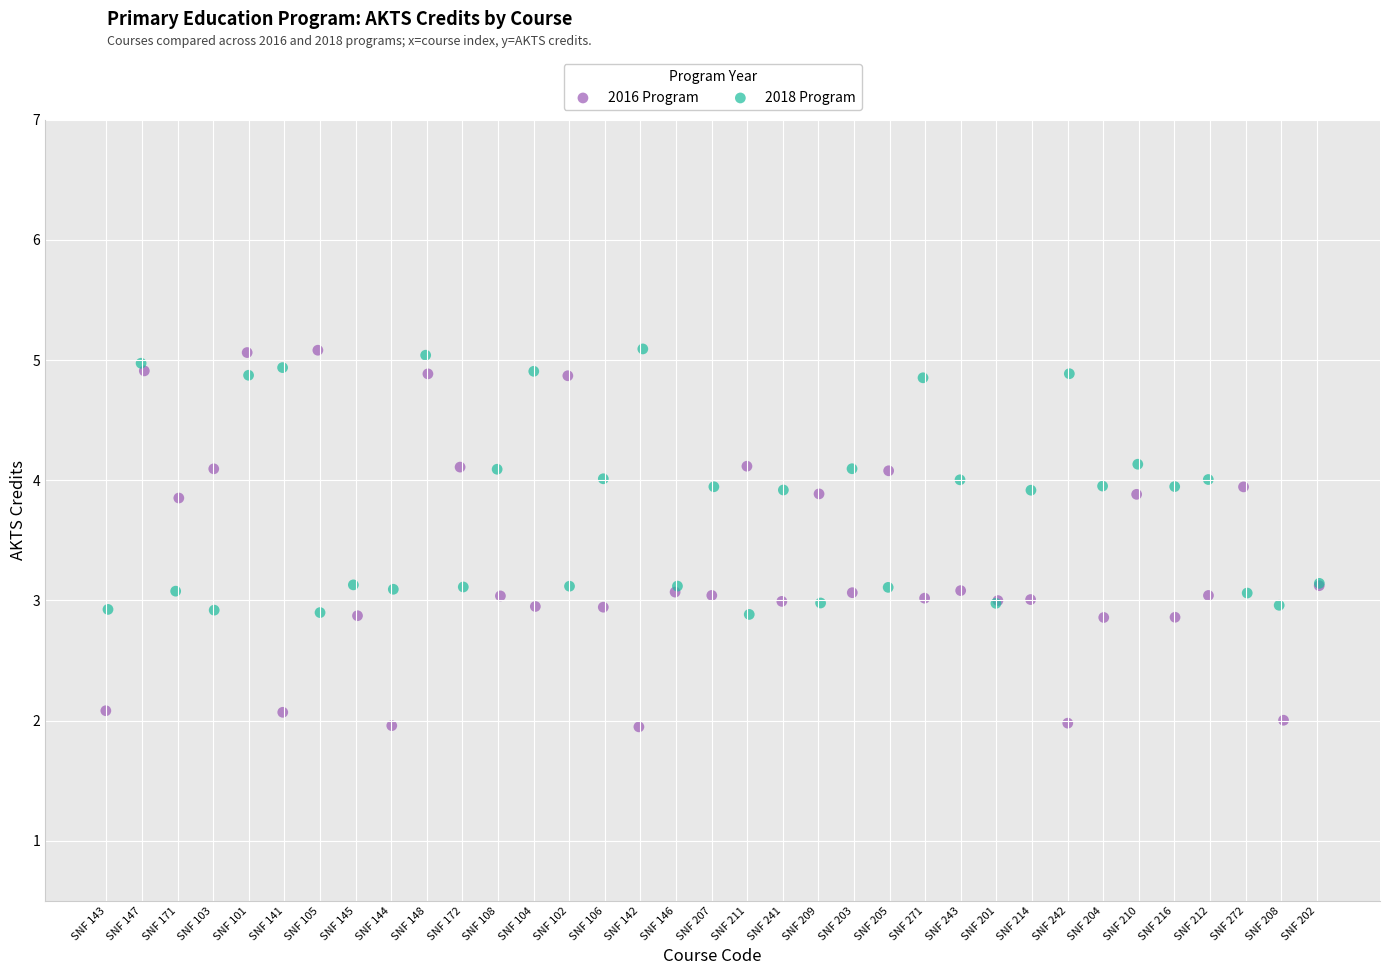

Which series has the widest spread of Y values?

2016 Program